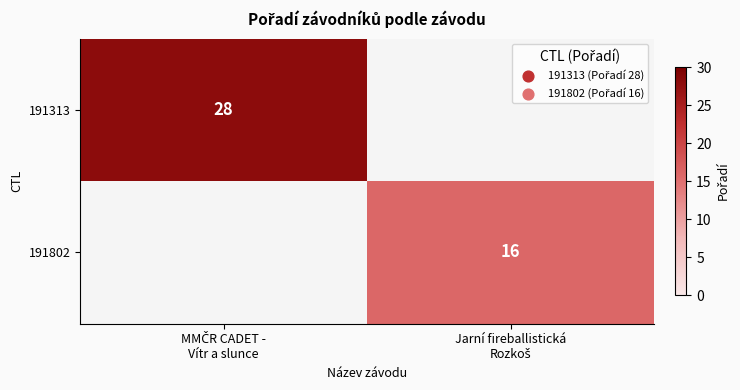

How many values in 191313 are above zero?

1